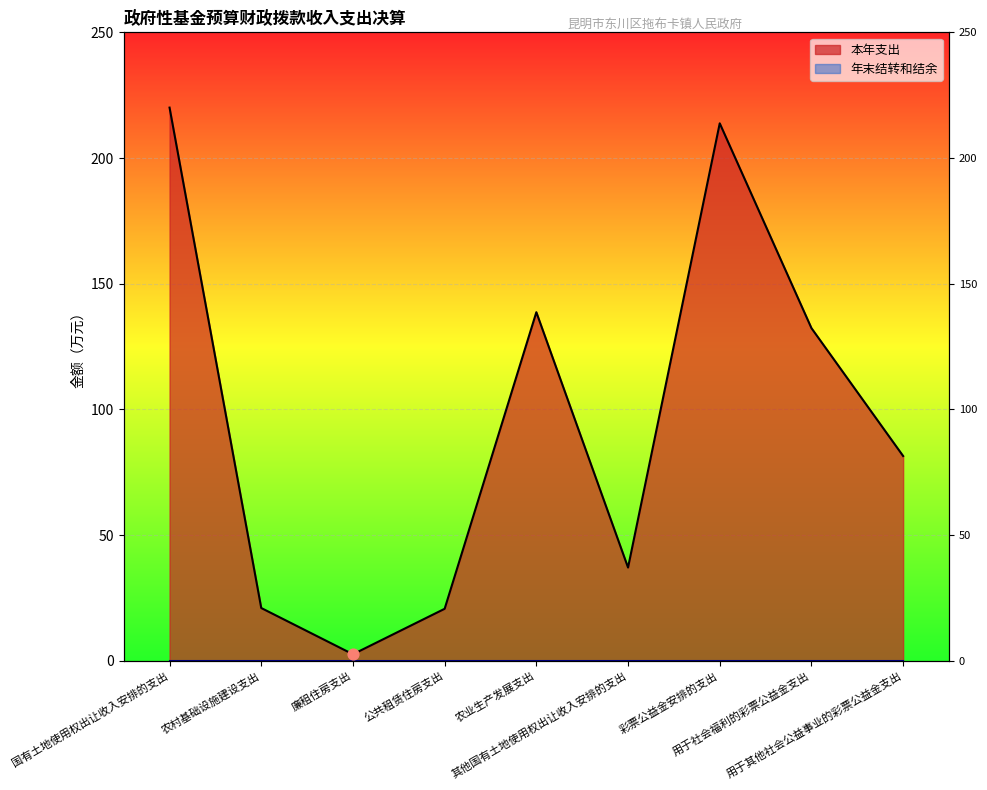

What is the change in value from 国有土地使用权出让收入安排的支出 to 其他国有土地使用权出让收入安排的支出?

-183.0